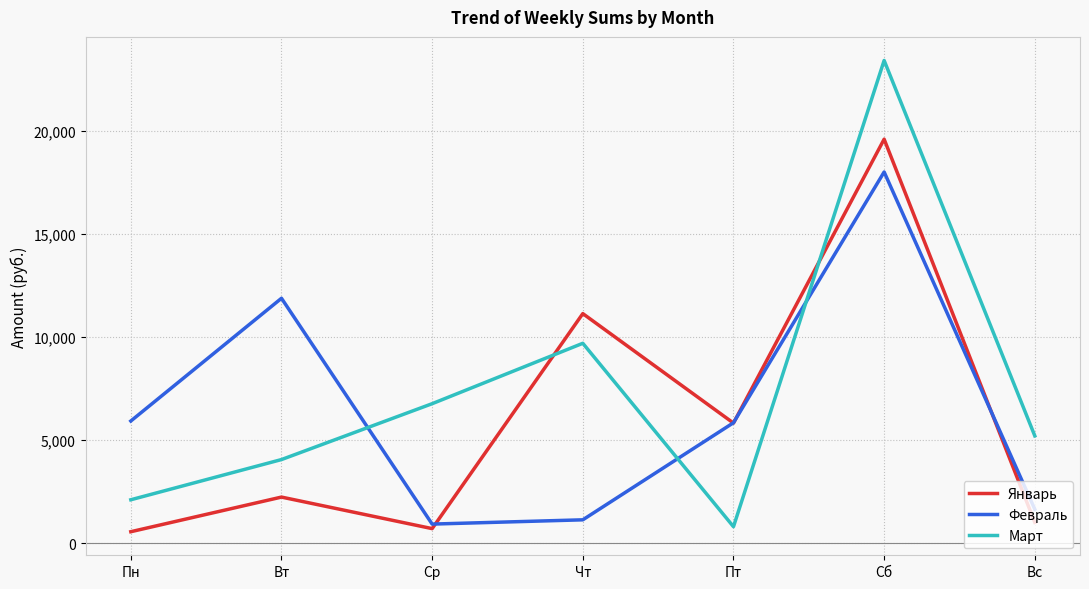

Where is Январь nearest to the value 10070?

Чт